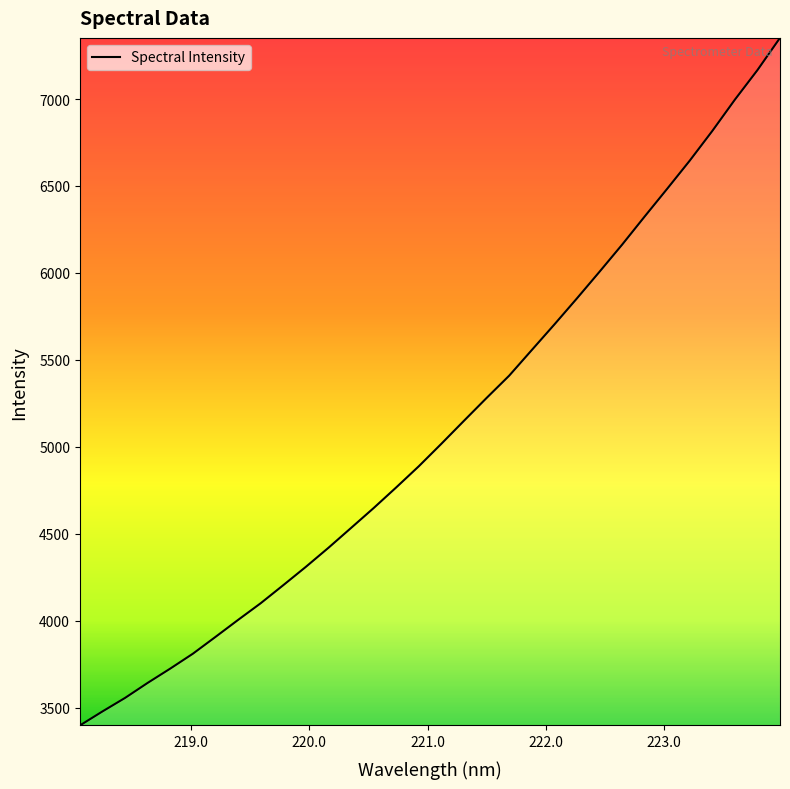

What is the minimum value shown in the chart?

3396.7